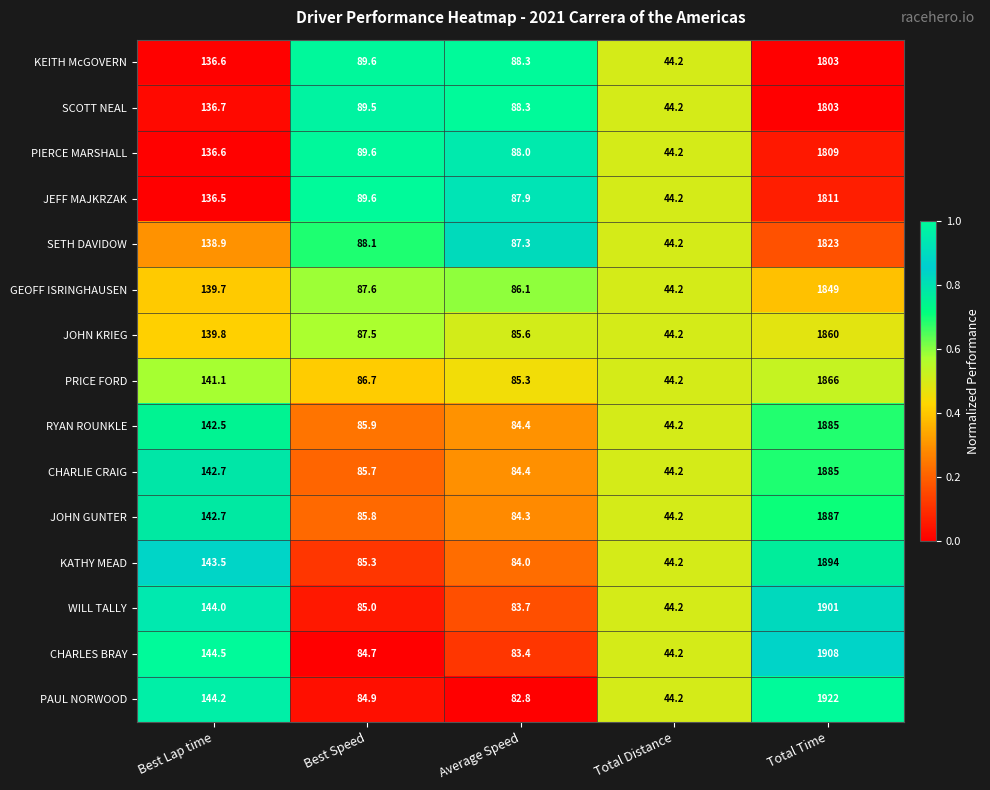

Which series has the widest spread of values?

PAUL NORWOOD